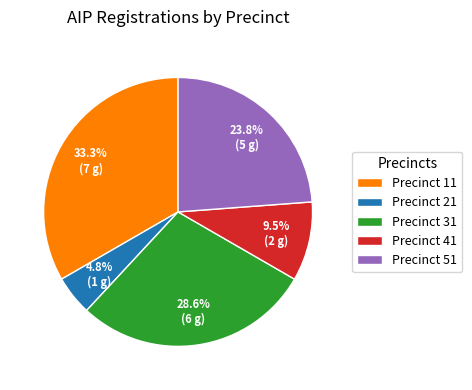

Which slice is the largest?

Precinct 11